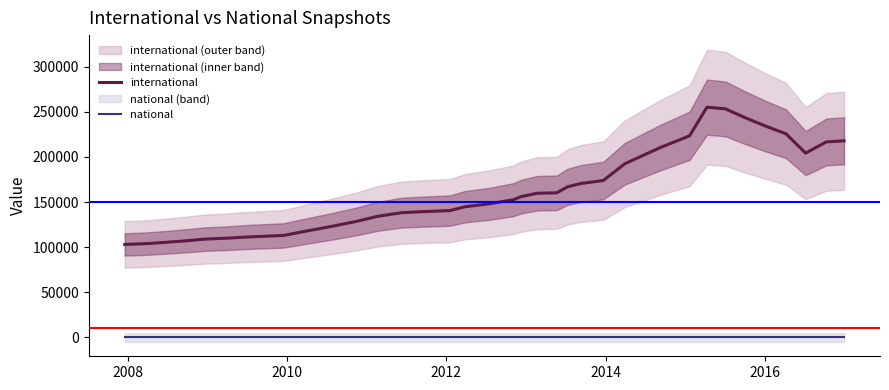

True or false: international and national cross at least once.

False